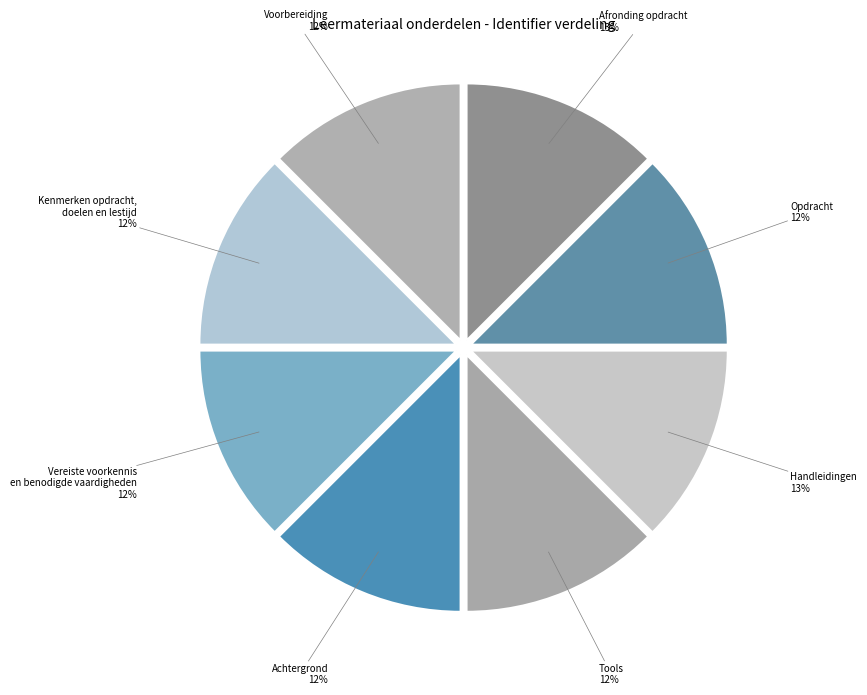

Is Tools the majority of the pie?

No